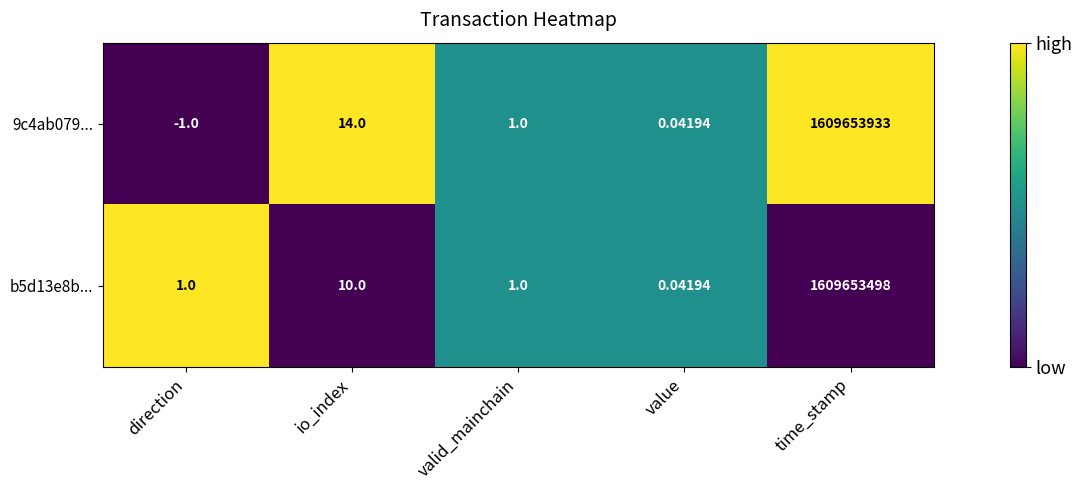

Rank the categories by 9c4ab079... value from highest to lowest.

time_stamp, io_index, valid_mainchain, value, direction